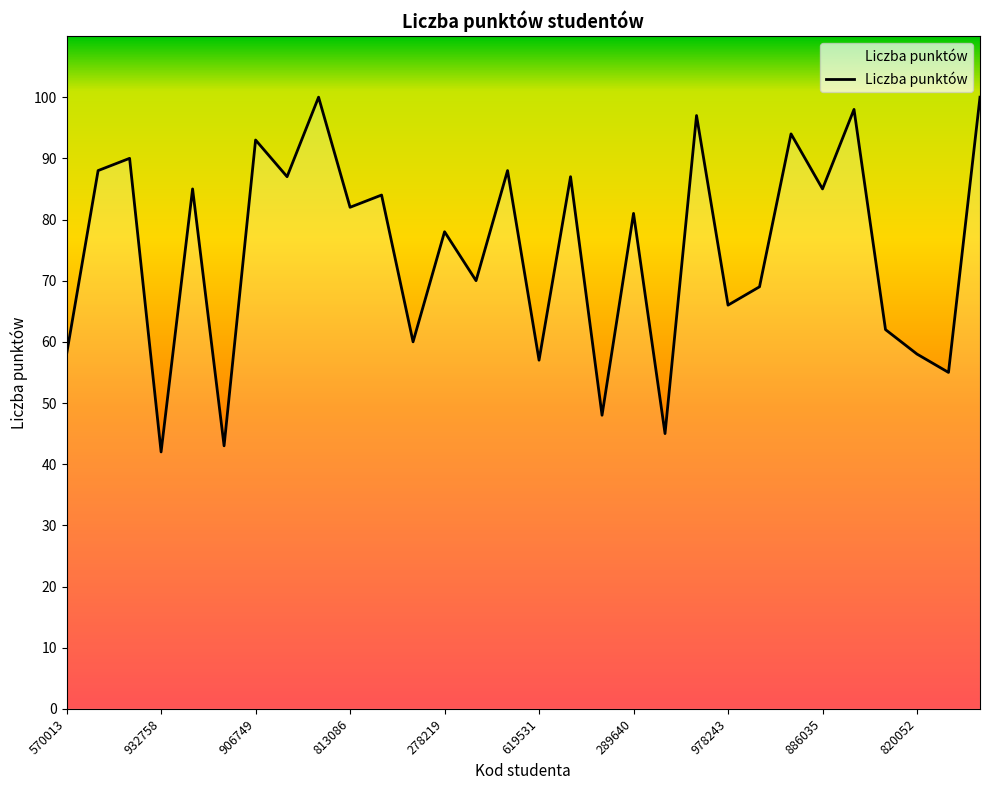

What is the maximum value shown in the chart?

100